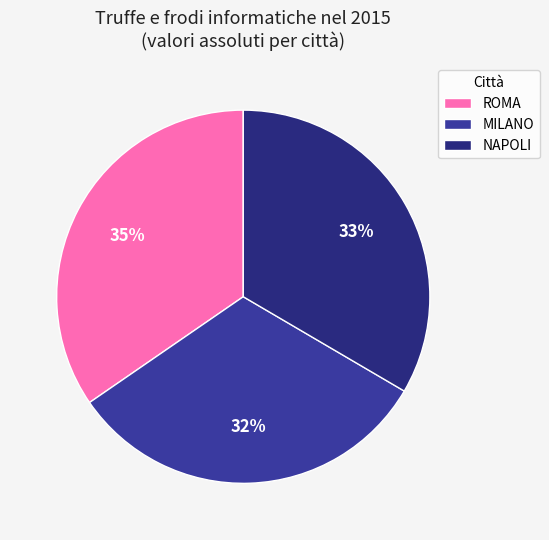

What percentage is the MILANO slice, to the nearest percent?

32%